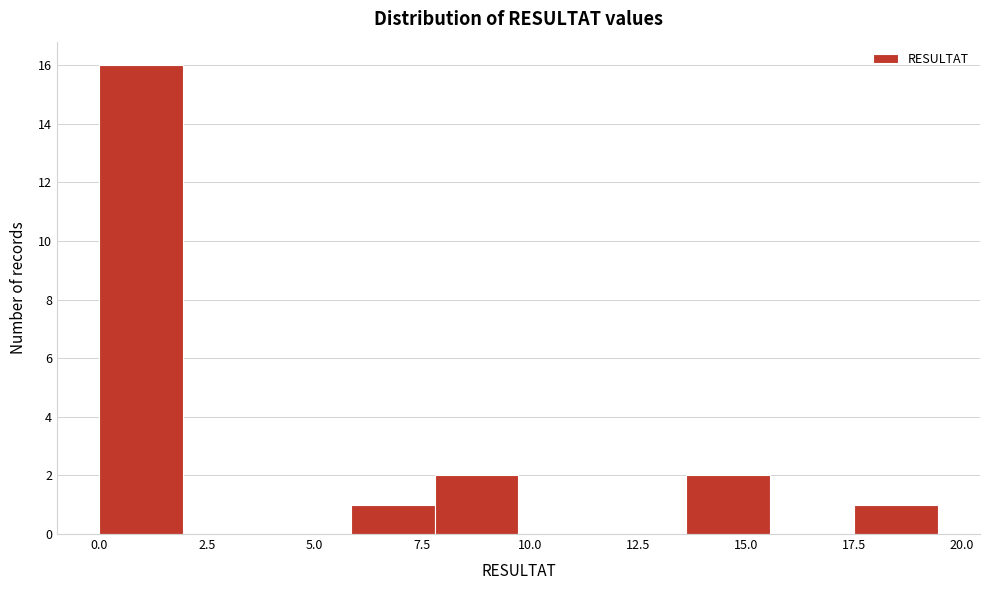

Read against the x-axis, roughly where is the centre of the tallest bar?

1.0